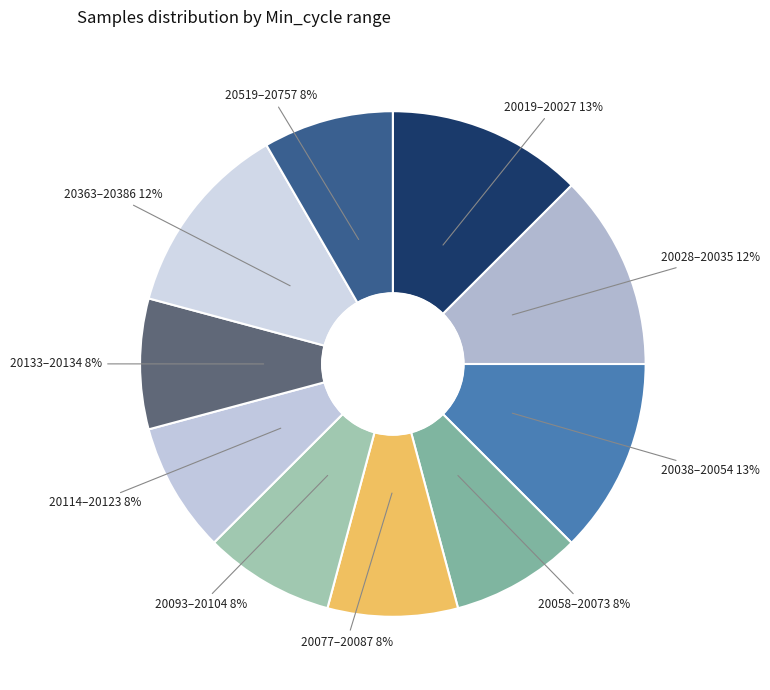

Is the sum of 20093–20104 and 20058–20073 greater than half?

No